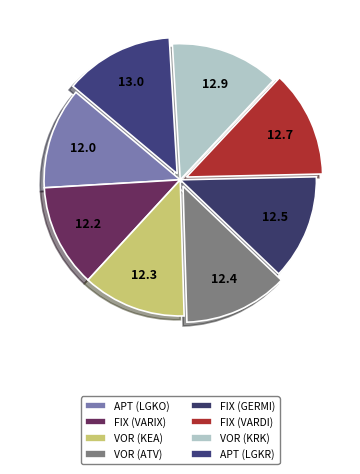

Does VOR (KRK) account for over 50% of the chart?

No